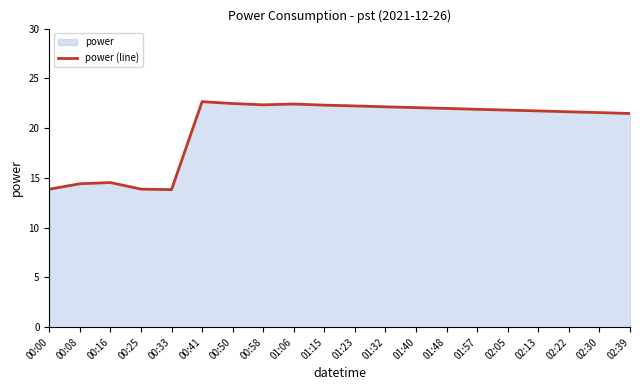

Which category has the lowest value across all series?

00:33